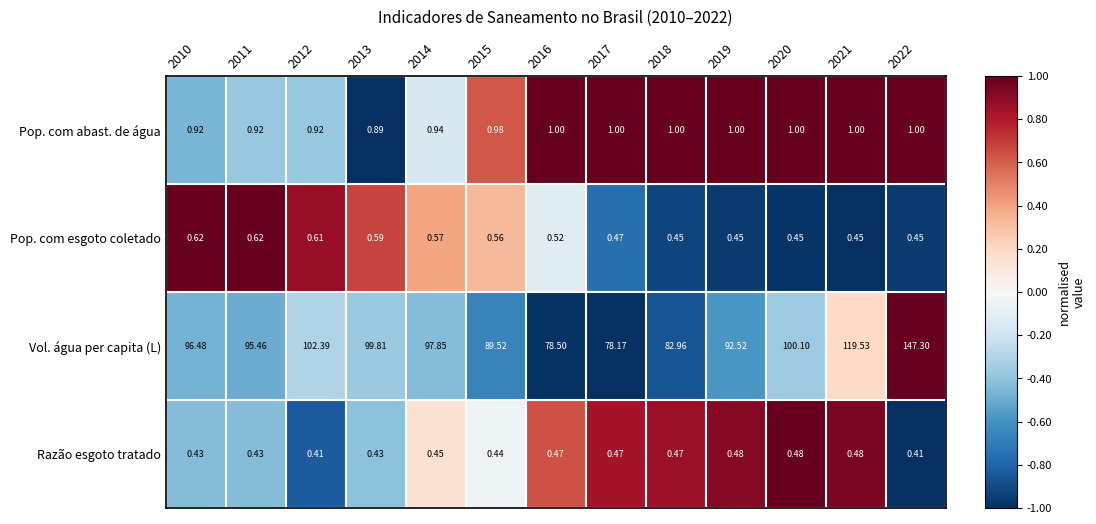

Which series has the largest total across all categories?

Vol. água per capita (L)